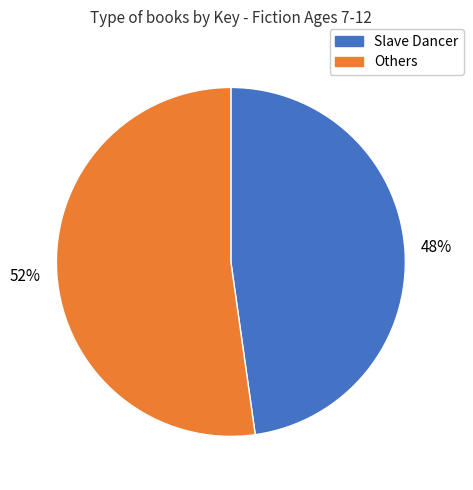

To the nearest percent, what is the difference between the largest and smallest slice percentages?

4%